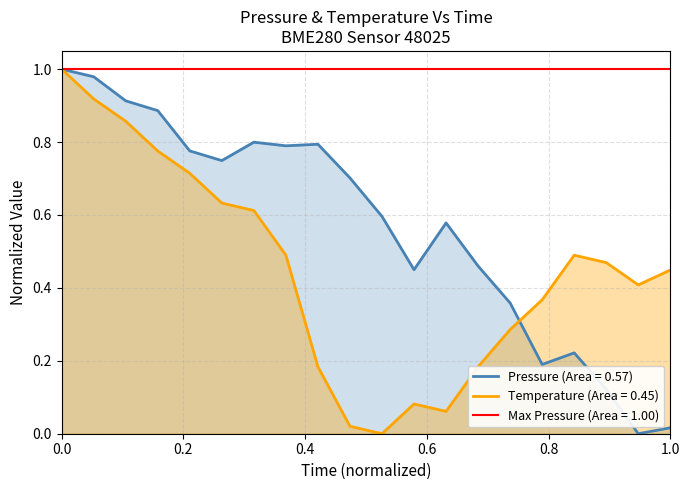

How many intersections are there between pressure and temperature?

1